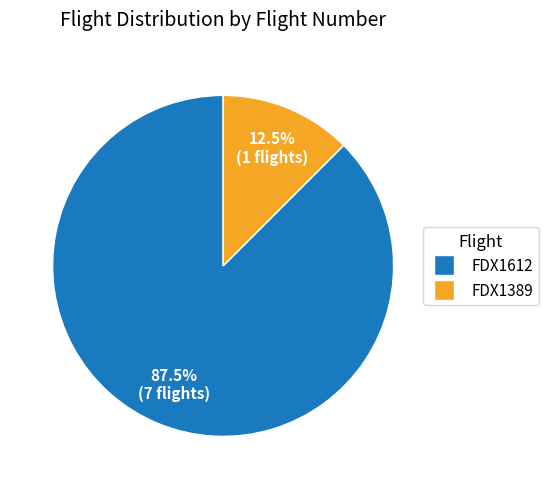

Approximately how many times larger is the value at FDX1389 compared to FDX1612?

0.1